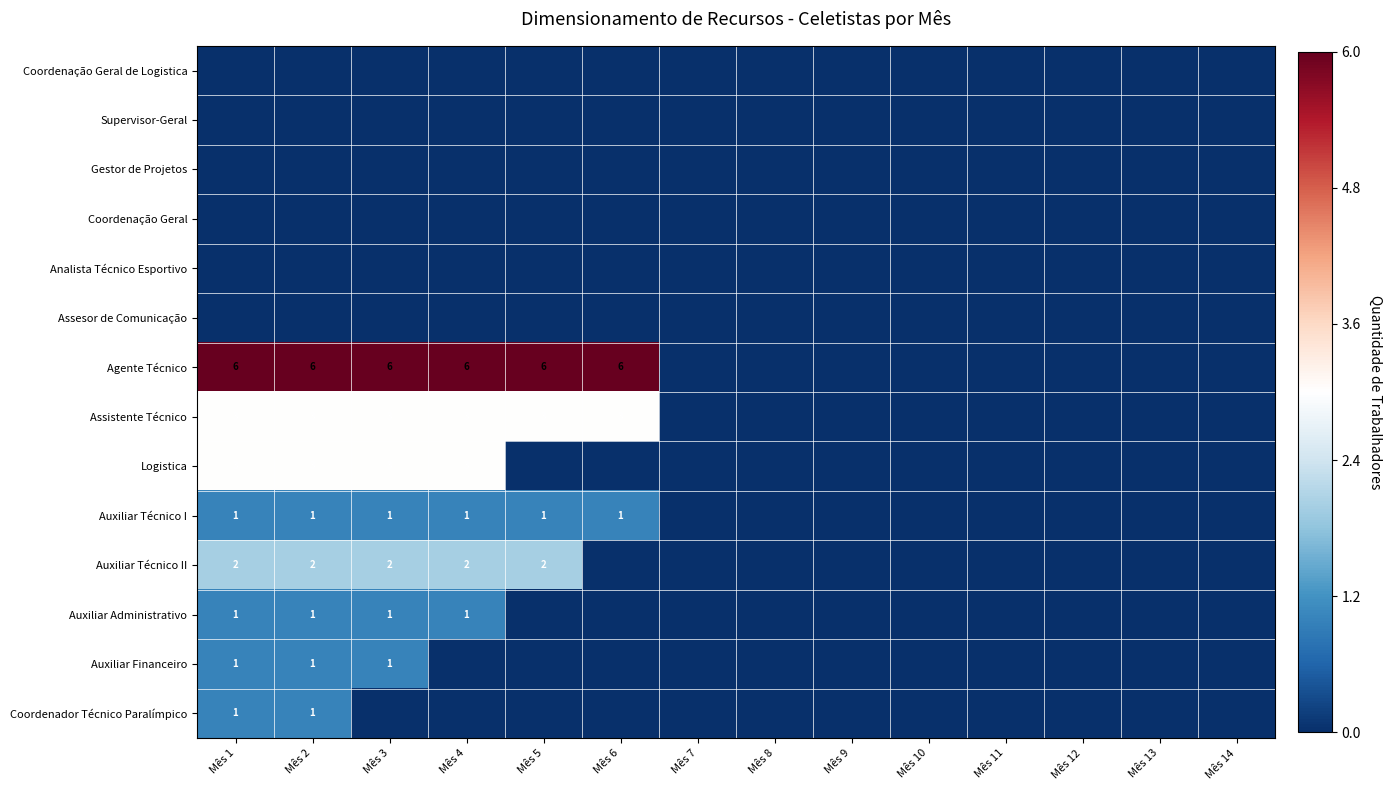

List the labels in order of Logistica value, largest first.

Mês 1, Mês 2, Mês 3, Mês 4, Mês 5, Mês 6, Mês 7, Mês 8, Mês 9, Mês 10, Mês 11, Mês 12, Mês 13, Mês 14